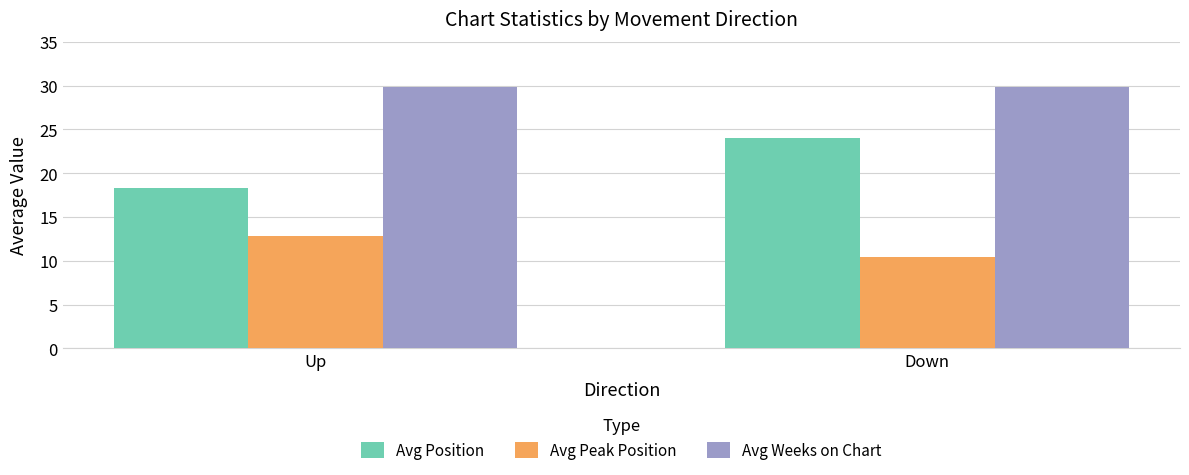

The value of Avg Weeks on Chart at Up is 29.8. True or false?

True